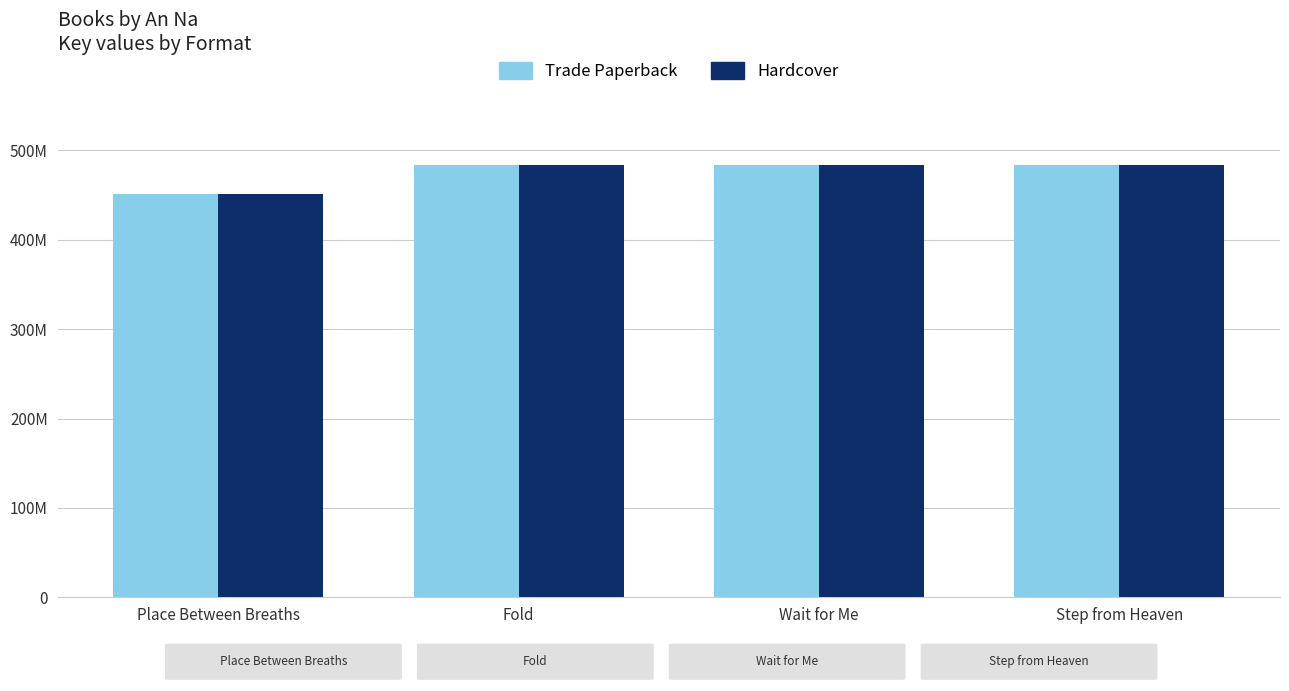

What are all the series names shown in the legend?

Trade Paperback, Hardcover